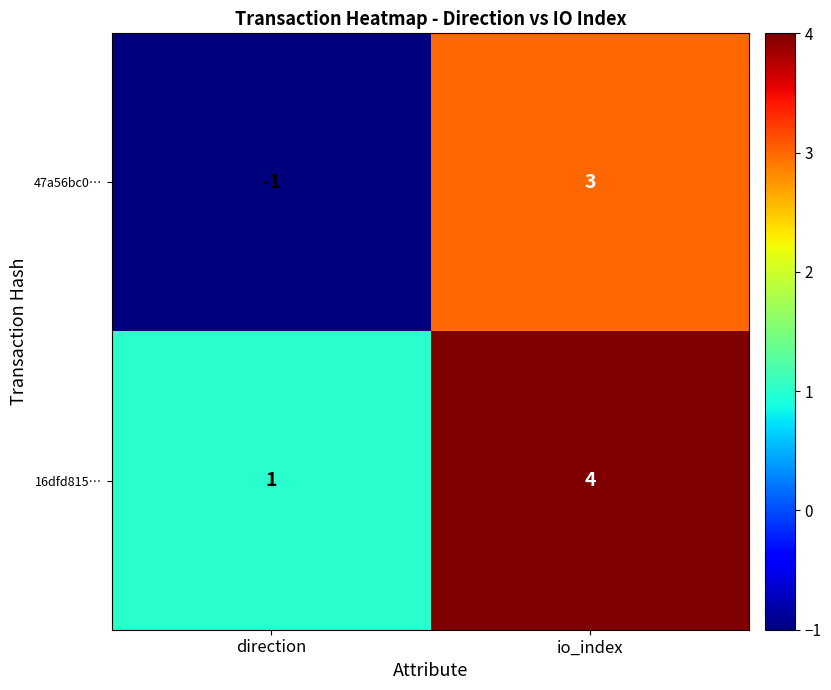

Is it true that 47a56bc0… equals -1 at direction?

True